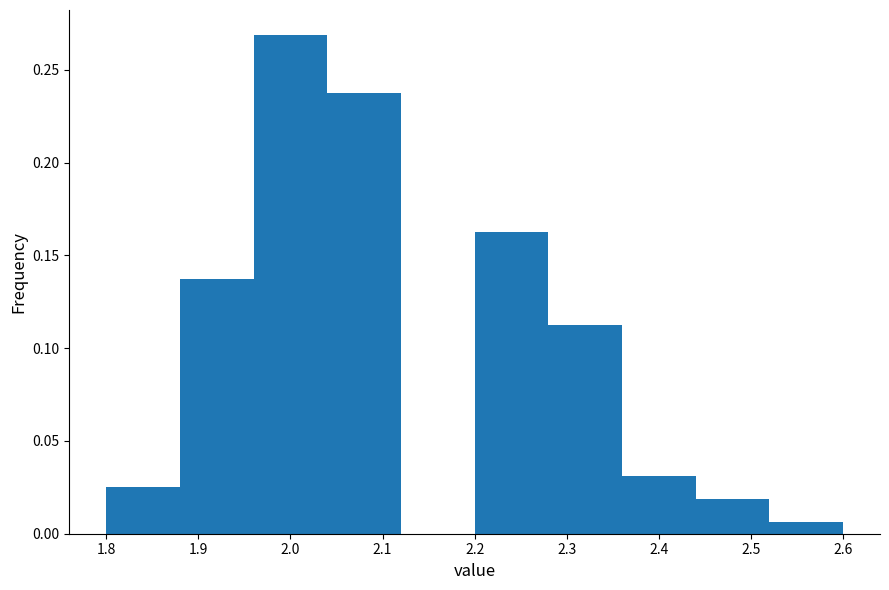

Reading left to right, transcribe this chart: for each bar, give the range it covers on the x-axis and its height. The values are not printed on the chart, so give them approximately, as read against the axis.

1.80 to 1.88: 0.025
1.88 to 1.96: 0.140
1.96 to 2.04: 0.270
2.04 to 2.12: 0.240
2.12 to 2.20: 0
2.20 to 2.28: 0.165
2.28 to 2.36: 0.115
2.36 to 2.44: 0.030
2.44 to 2.52: 0.020
2.52 to 2.60: 0.005